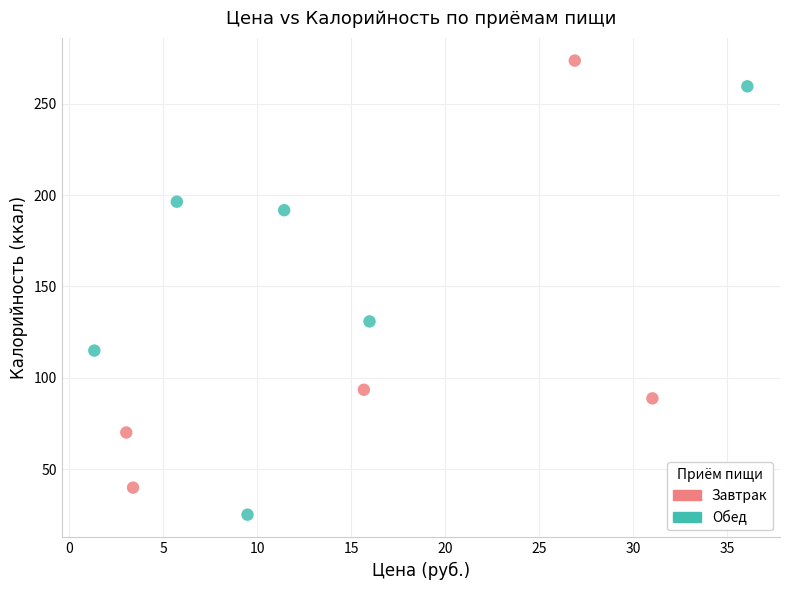

What are all the series names shown in the legend?

Завтрак, Обед